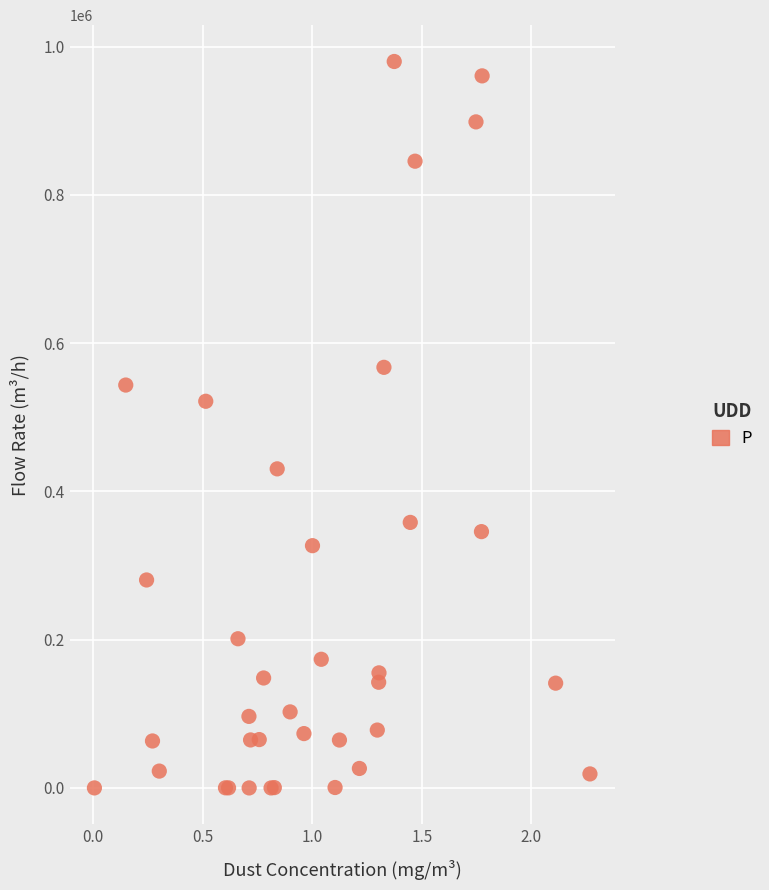

What Y value in the scatter plot is closest to 489917?

521528.9